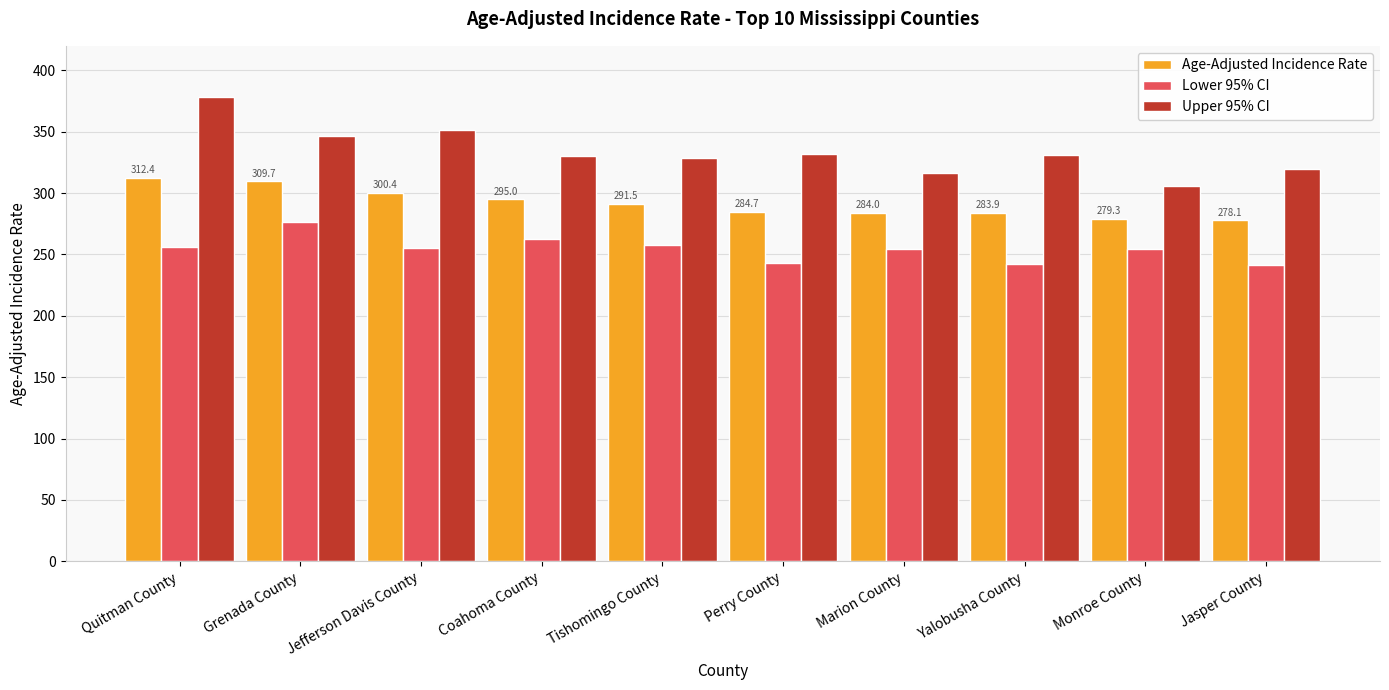

Rank the series at Quitman County from highest to lowest value.

Upper 95% CI, Age-Adjusted Incidence Rate, Lower 95% CI